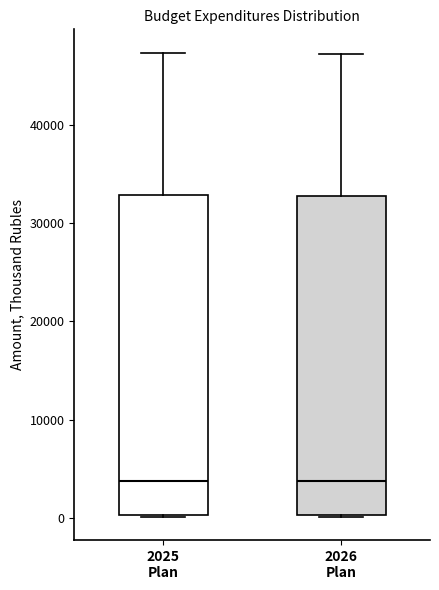

Reading left to right, read every box against the y-axis: the position of its median line, the range the box covers, and the ends of its whiskers. The values are not printed on the chart, so give them approximately, as read against the axis.

2025 Plan: median 4000, box 0 to 33000, whiskers 0 to 47000
2026 Plan: median 4000, box 0 to 33000, whiskers 0 to 47000